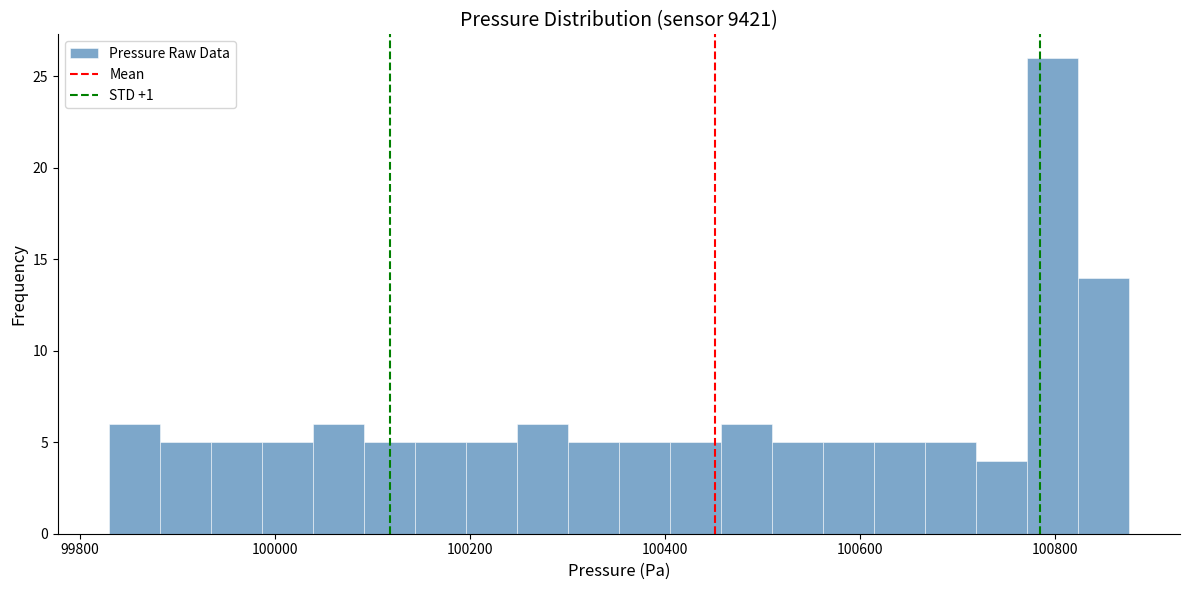

Read against the x-axis, roughly where is the centre of the tallest bar?

100800